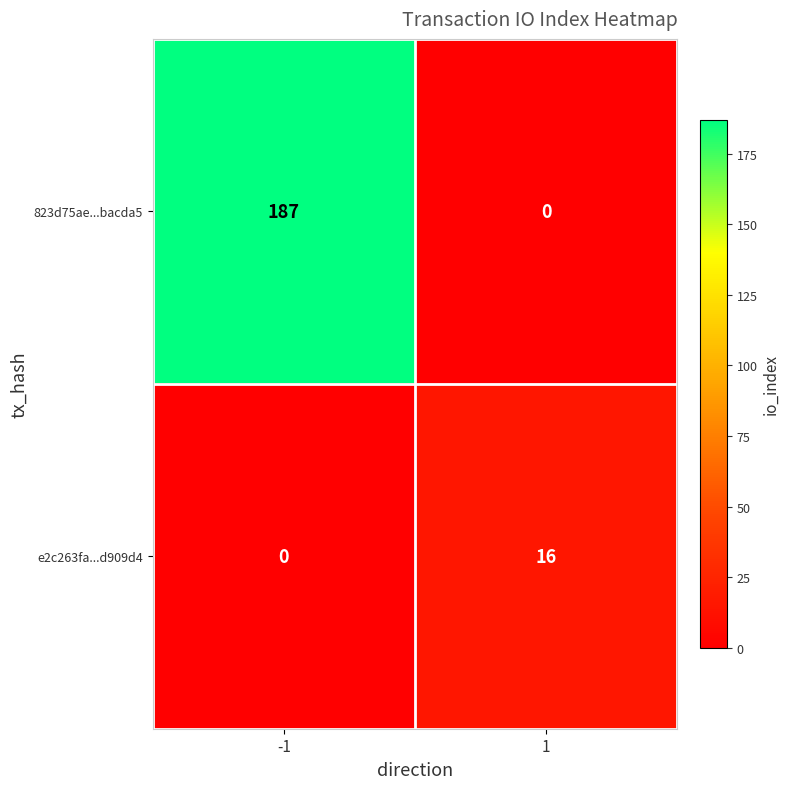

What is the difference between the maximum and minimum values in the e2c263fa...d909d4 series?

16